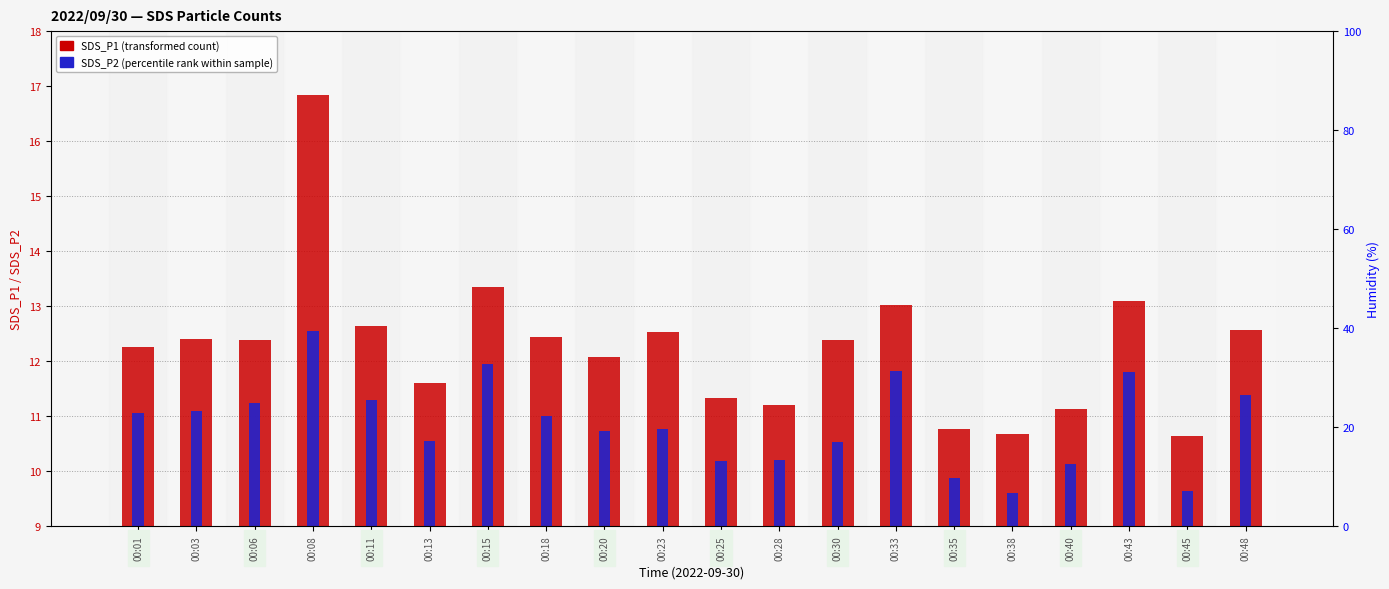

At how many categories does at least one series exceed 15?

1